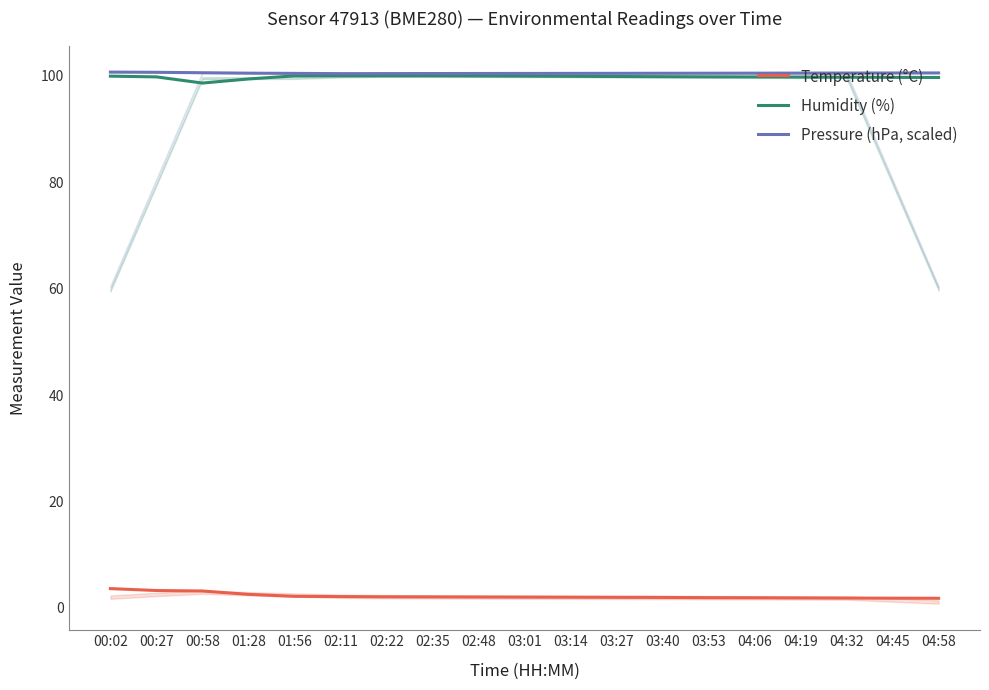

What is the sum of the Humidity (%) values at 04:58 and 02:48?

199.7